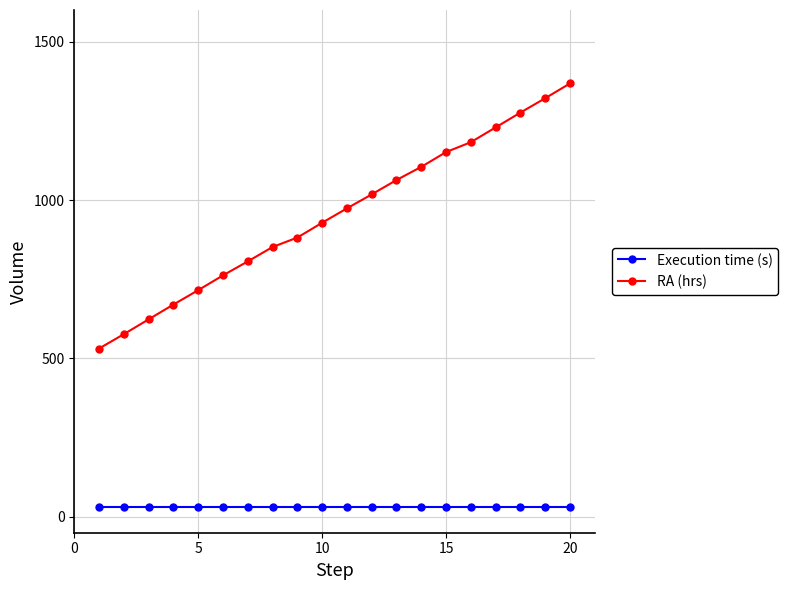

True or false: Execution time (s) and RA (hrs) intersect in this chart.

False